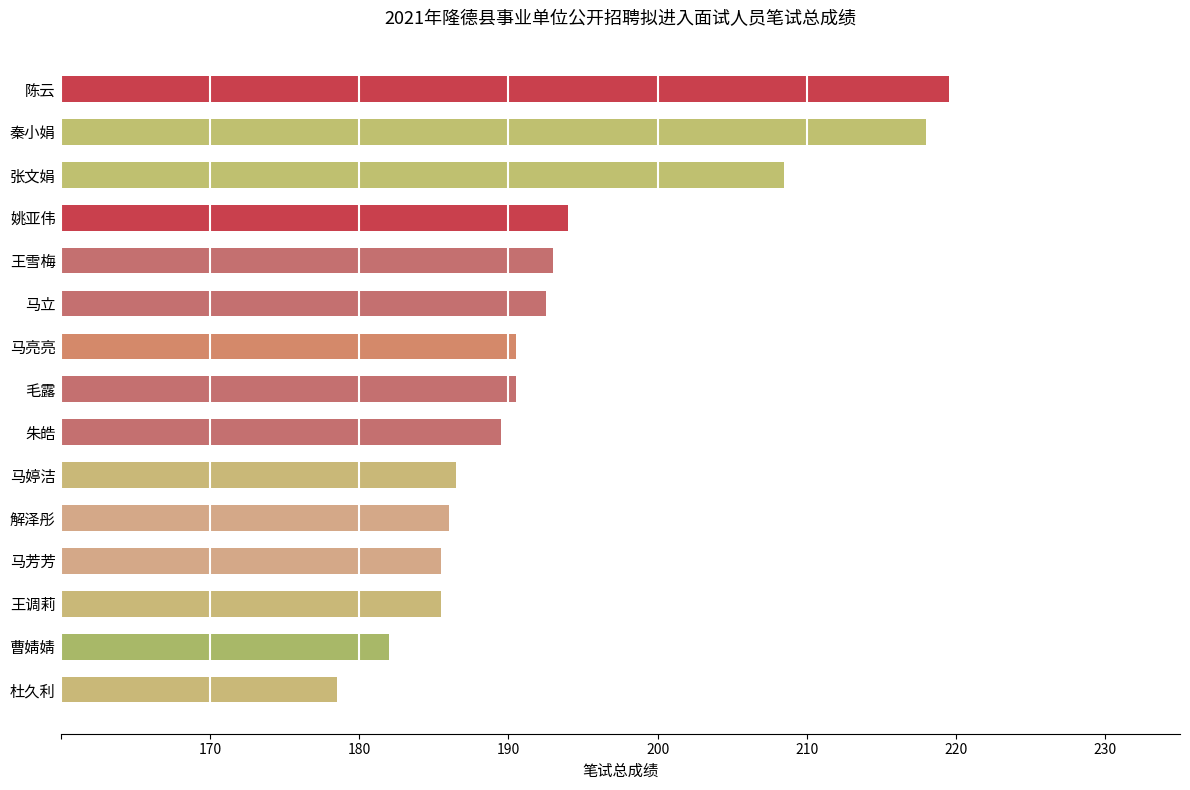

Reading bottom to top, transcribe all the data shown in this chart.

178.5	182.0	185.5	185.5	186.0	186.5	189.5	190.5	190.5	192.5	193.0	194.0	208.5	218.0	219.5